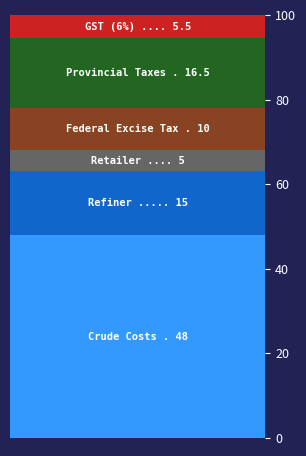

Does the chart have visible grid lines?

No